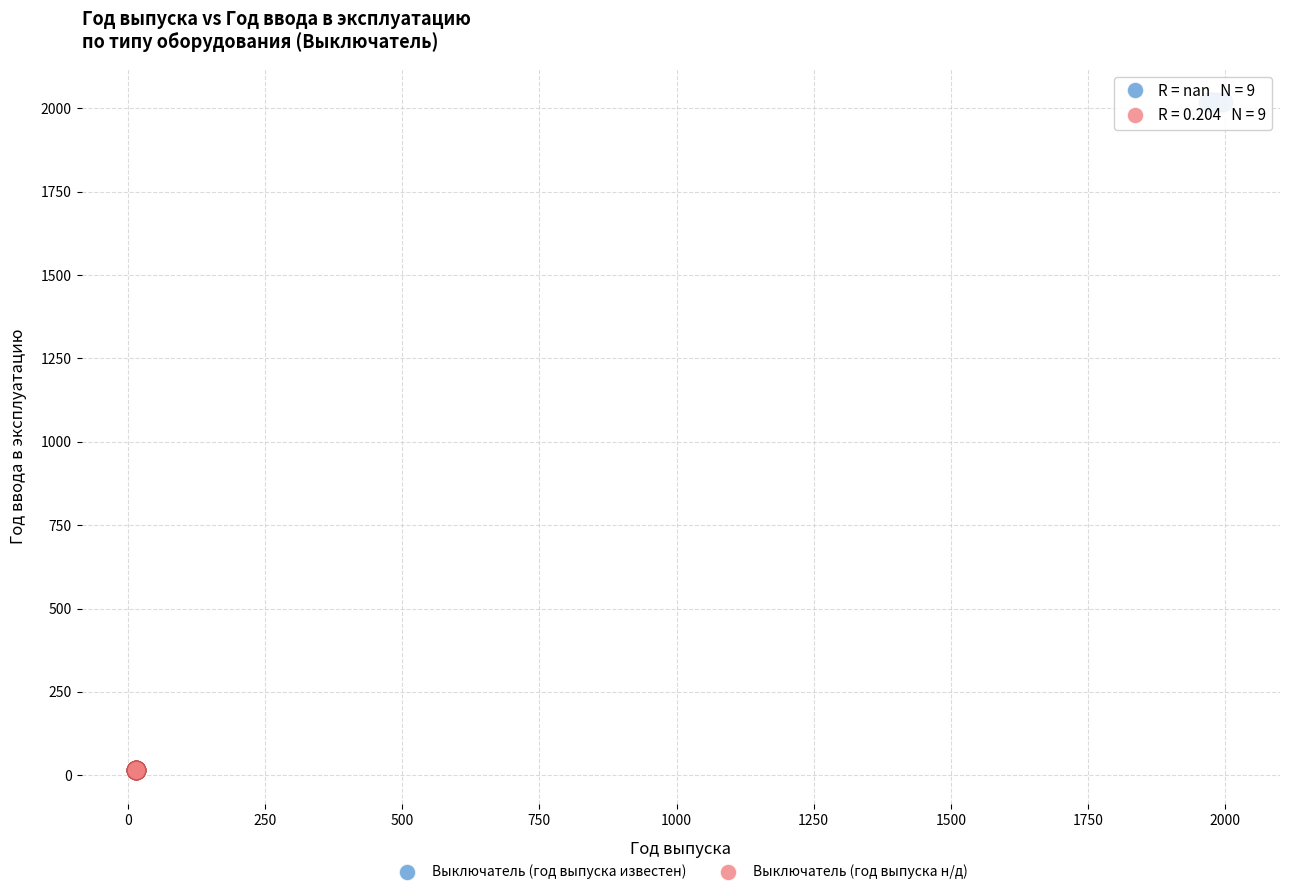

Which series contains the lowest Y value?

Выключатель (год выпуска н/д)